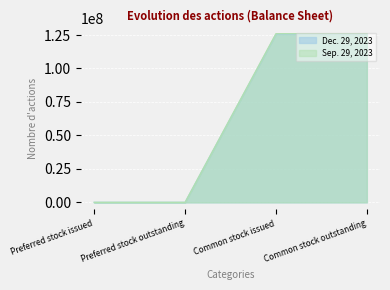

True or false: Sep. 29, 2023 has a value of 0 at Preferred stock issued.

True